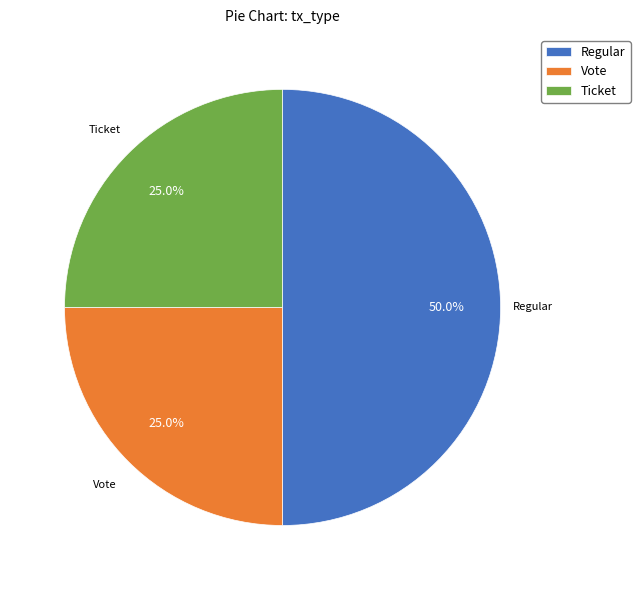

The Vote slice represents 25% of the pie. True or false?

True